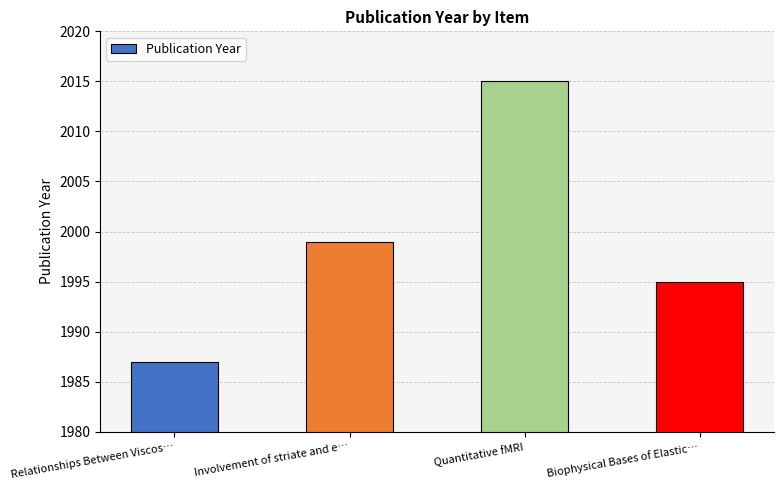

Rank the categories by value from highest to lowest.

Quantitative fMRI, Involvement of striate and e…, Biophysical Bases of Elastic…, Relationships Between Viscos…